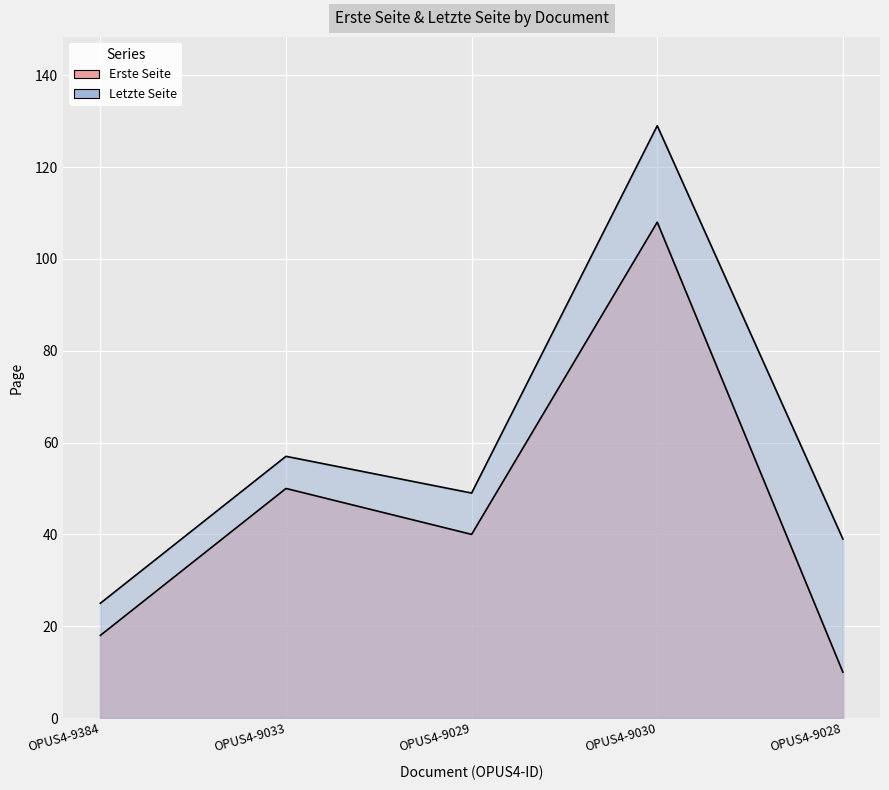

The value of Letzte Seite at OPUS4-9029 is 49. True or false?

True